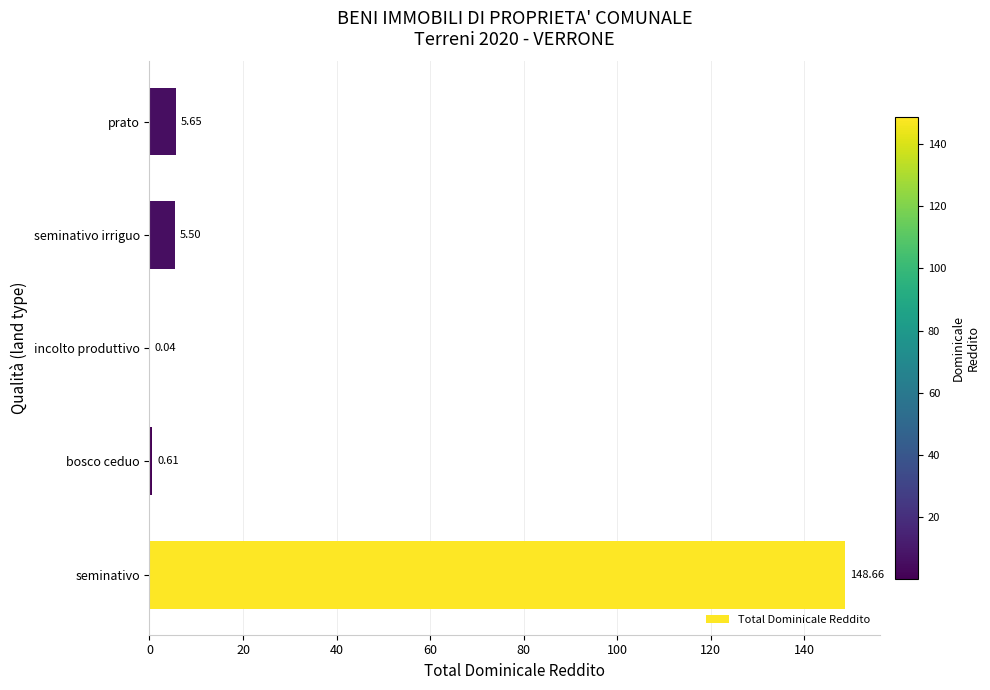

Where is the data nearest to the value 74?

prato